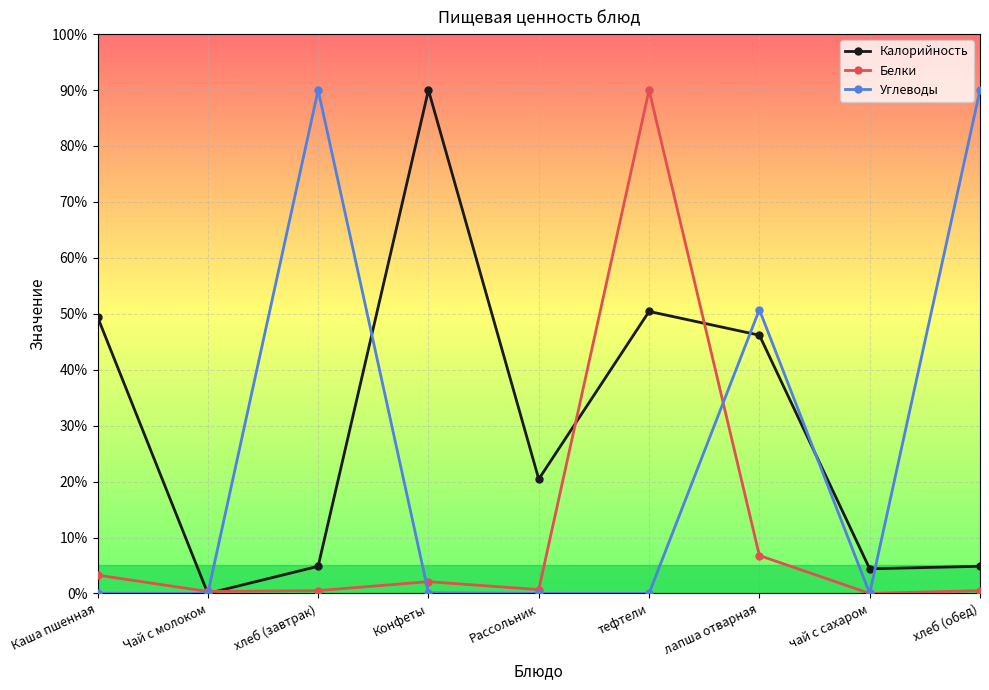

What is the label of the 2nd point from the left?

Чай с молоком